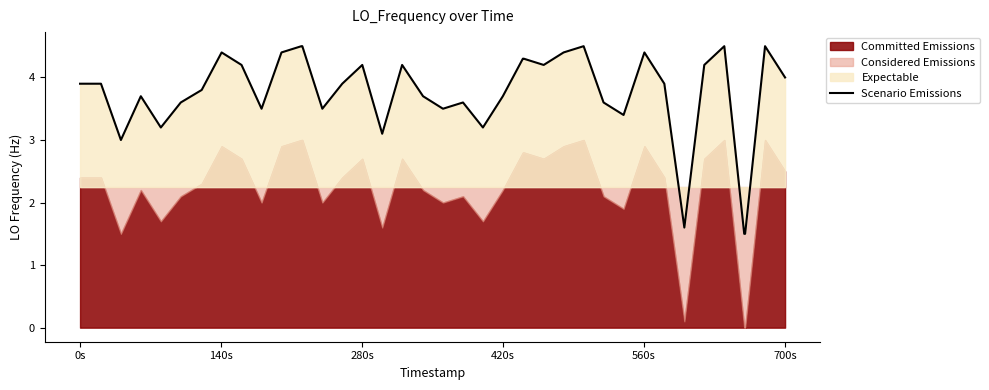

Does the chart display data point markers on the line(s)?

No